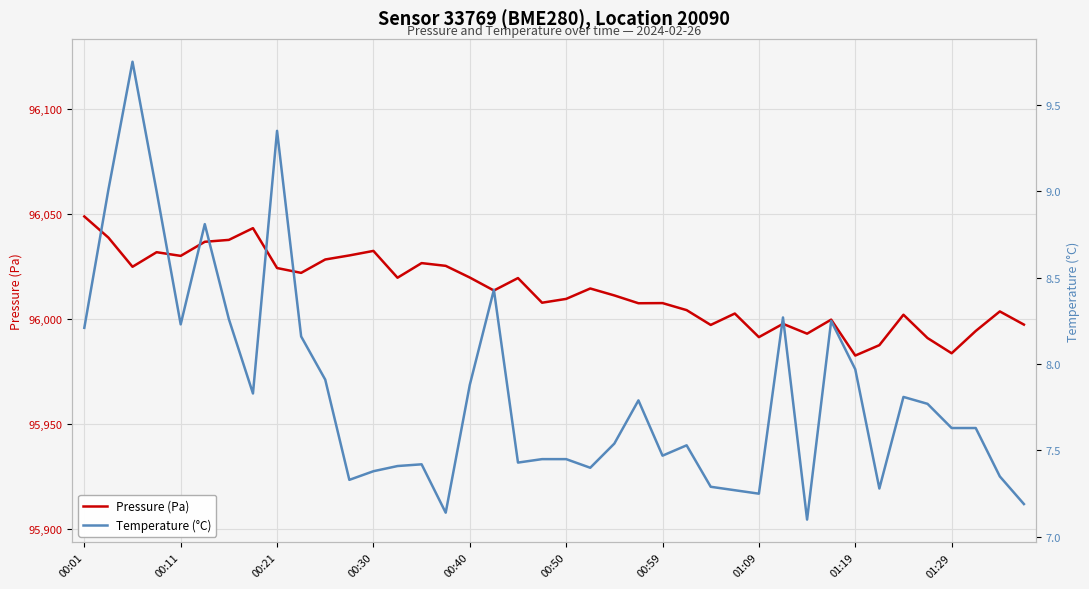

At which label does Pressure (Pa) reach its peak?

00:01